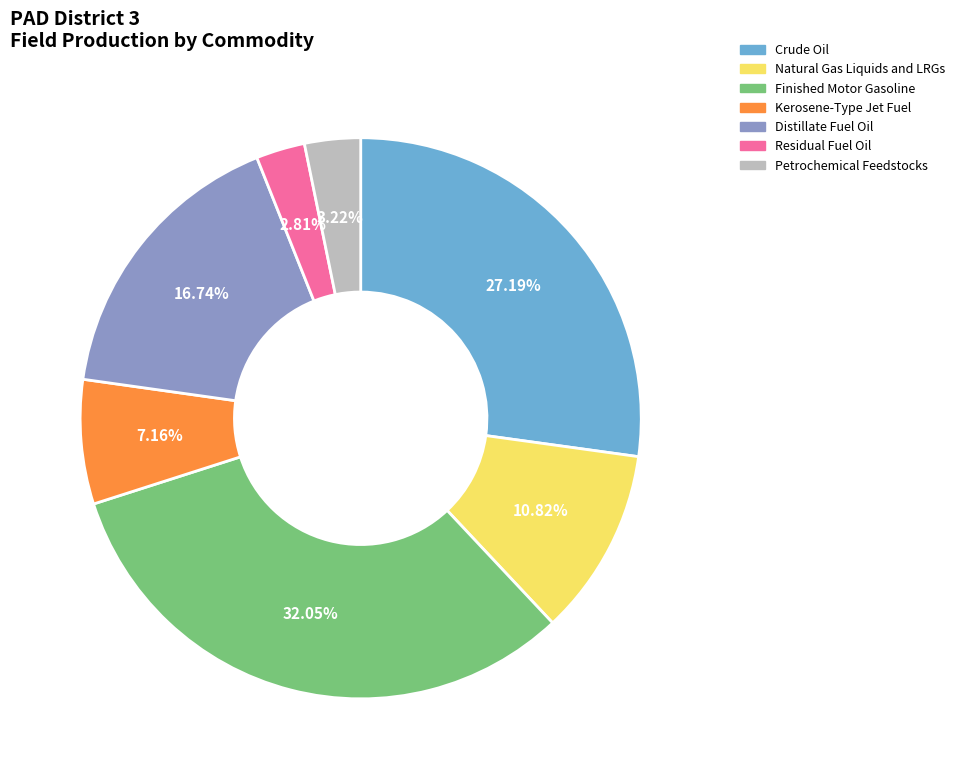

Is the sum of Natural Gas Liquids and LRGs and Finished Motor Gasoline greater than half?

No